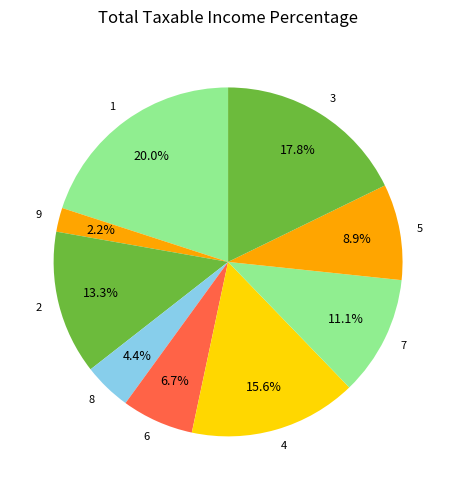

Rank the categories by value from highest to lowest.

1, 3, 4, 2, 7, 5, 6, 8, 9